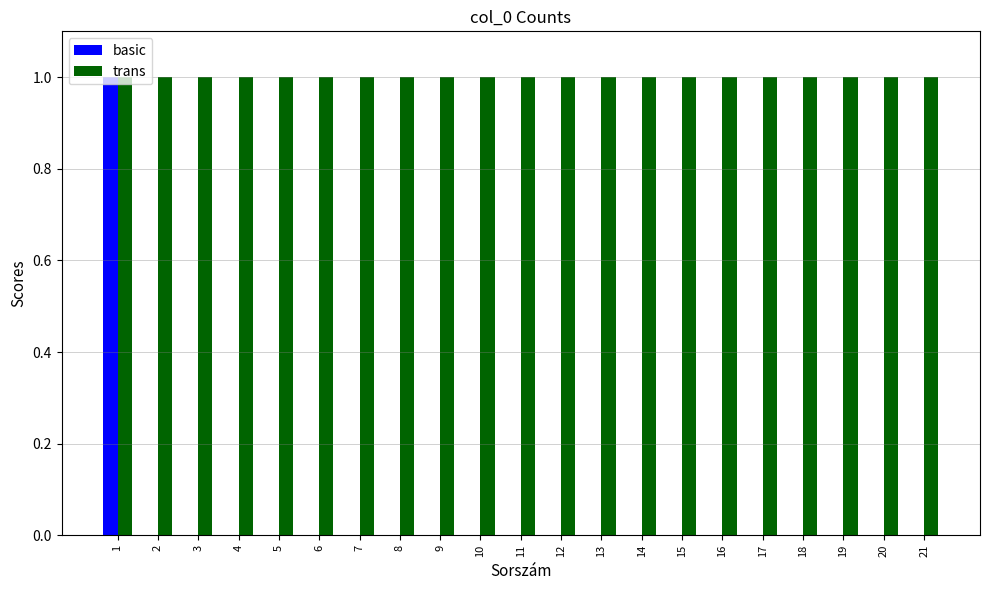

Is the value of basic at 4 greater than the value of trans at 12?

No